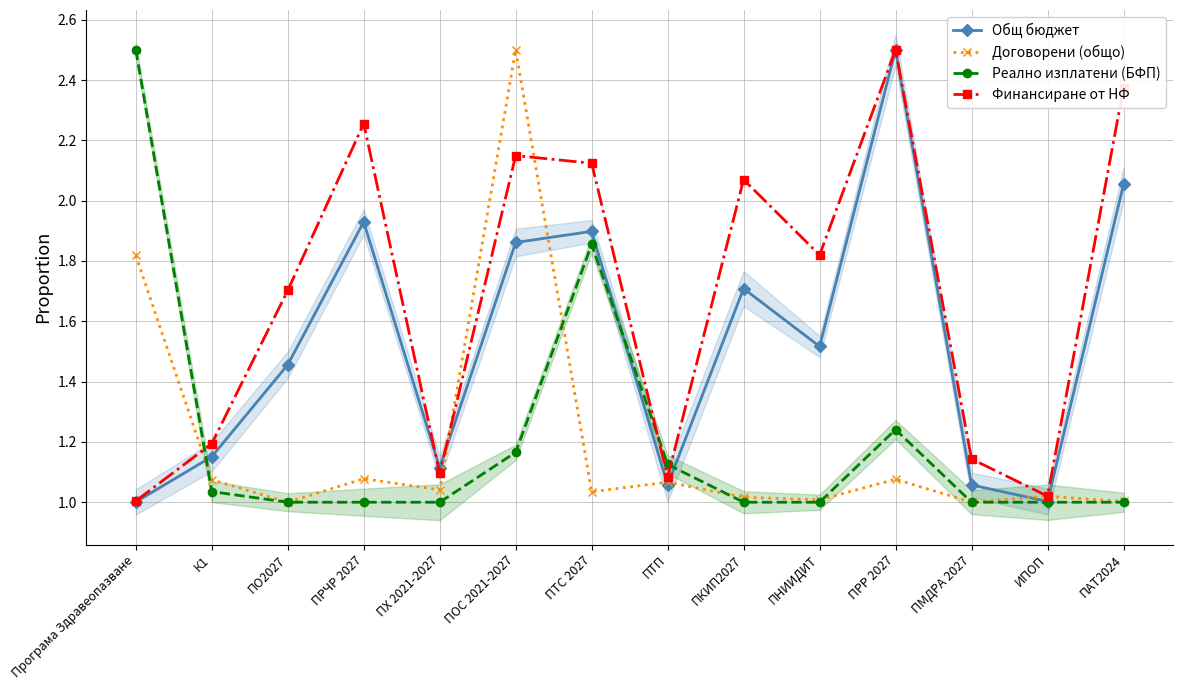

Which label corresponds to the largest value in the chart?

ПРР 2027